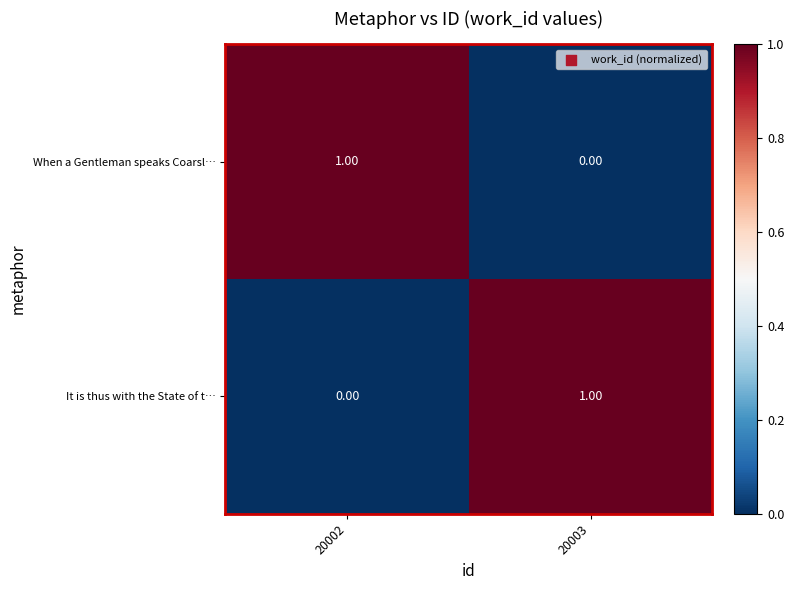

At 20003, list the series in order from largest to smallest.

It is thus with the State of t…, When a Gentleman speaks Coarsl…